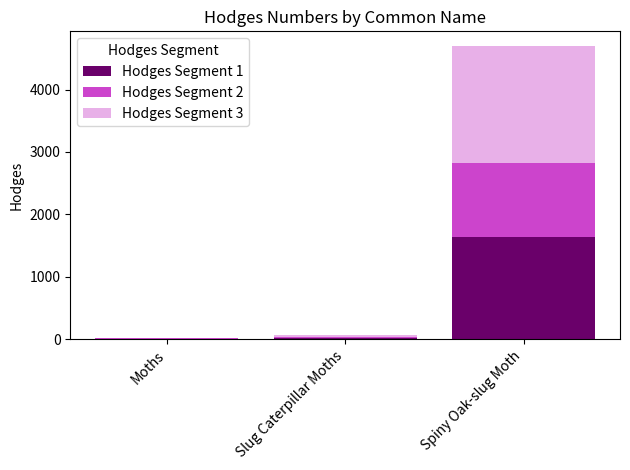

The Hodges Segment 1 series shows 1127.8 at Spiny Oak-slug Moth. True or false?

False